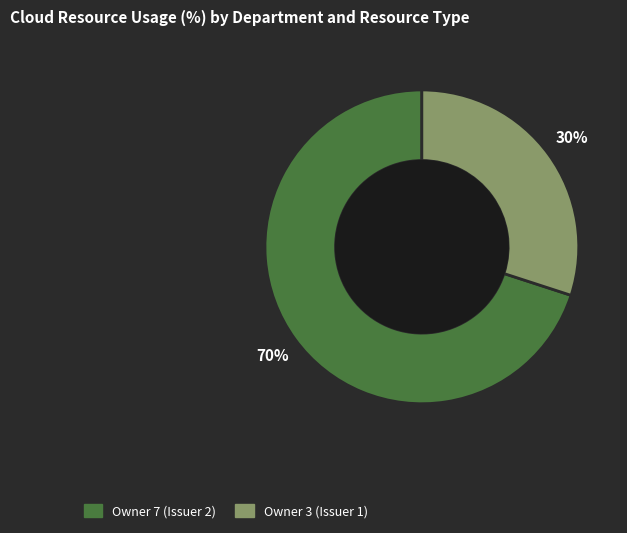

Is there a majority slice in this chart?

Yes